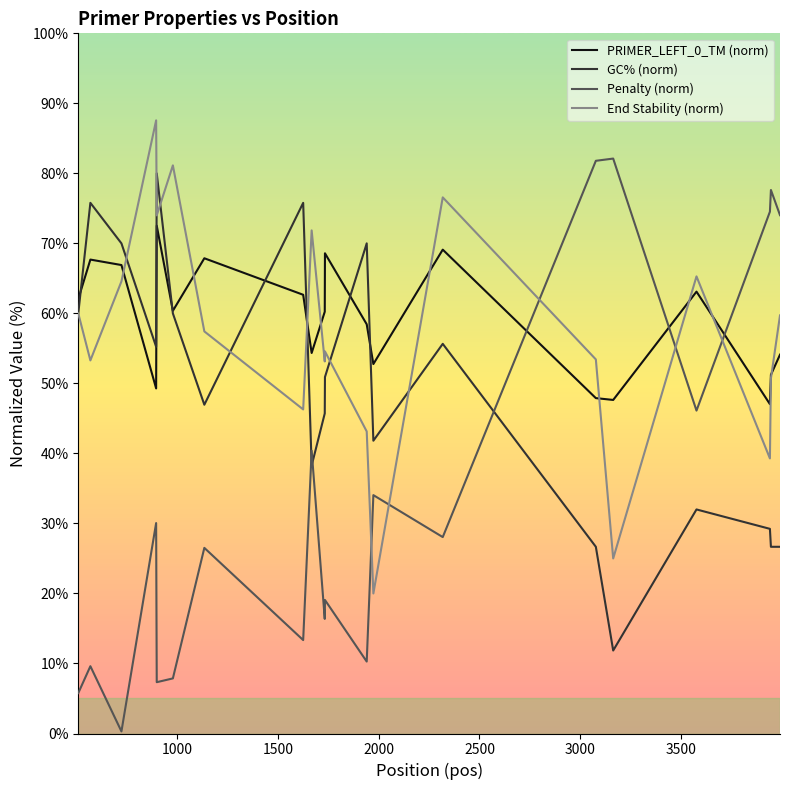

True or false: Penalty (norm) and GC% (norm) cross at least once.

True